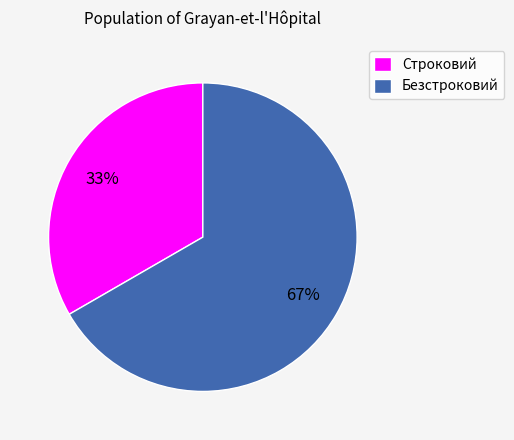

To the nearest percent, what is the average slice percentage?

50%